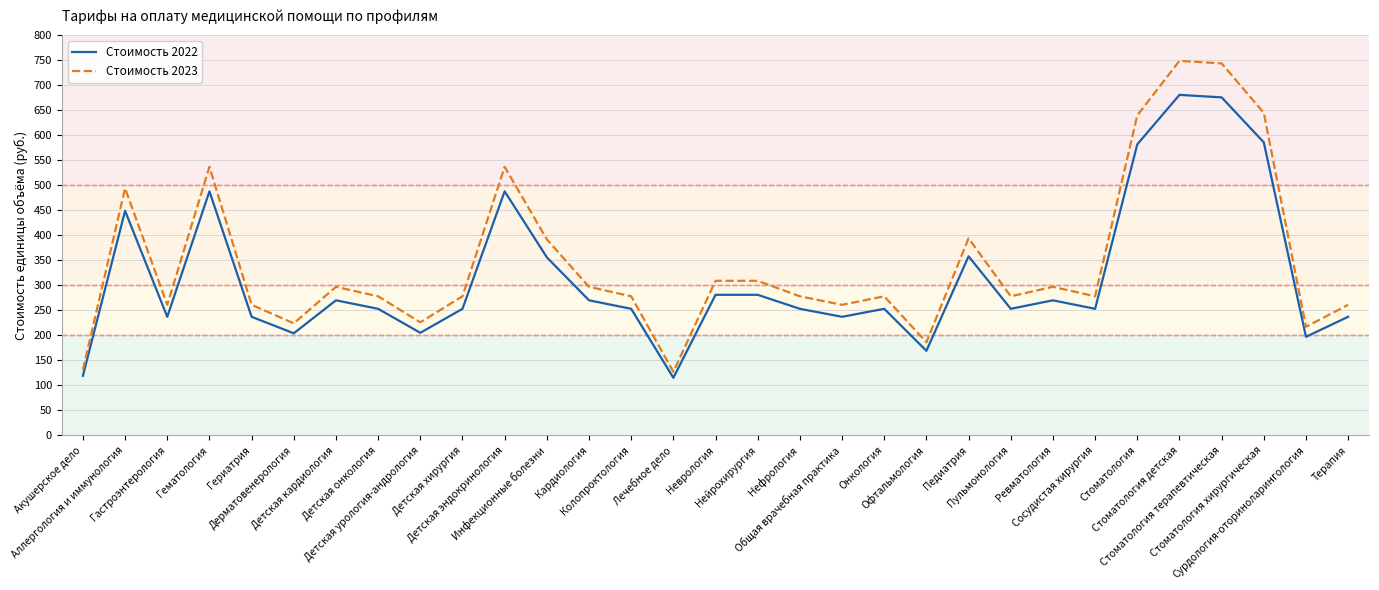

Is it true that Стоимость 2022 equals 204 at Дерматовенерология?

True